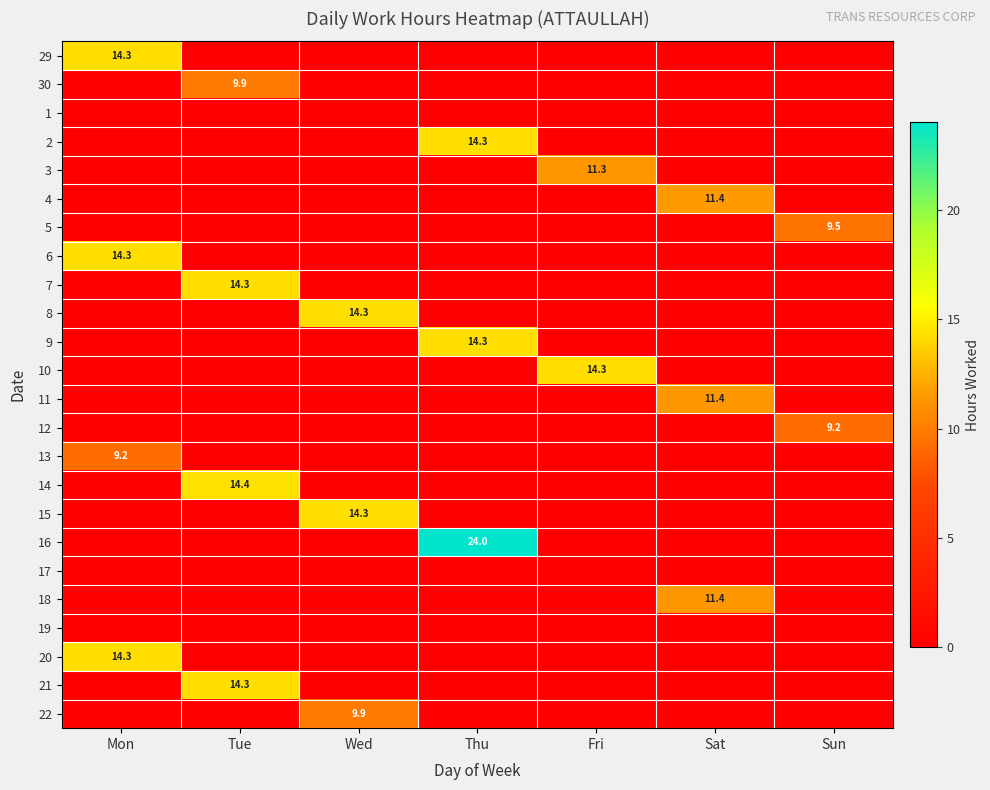

Read the 10 value at Fri.

14.3